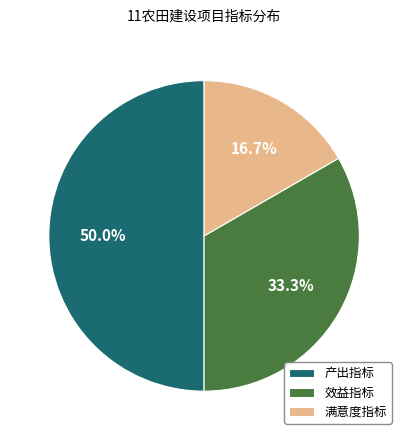

What is the ratio of the value at 产出指标 to the value at 满意度指标?

3.0